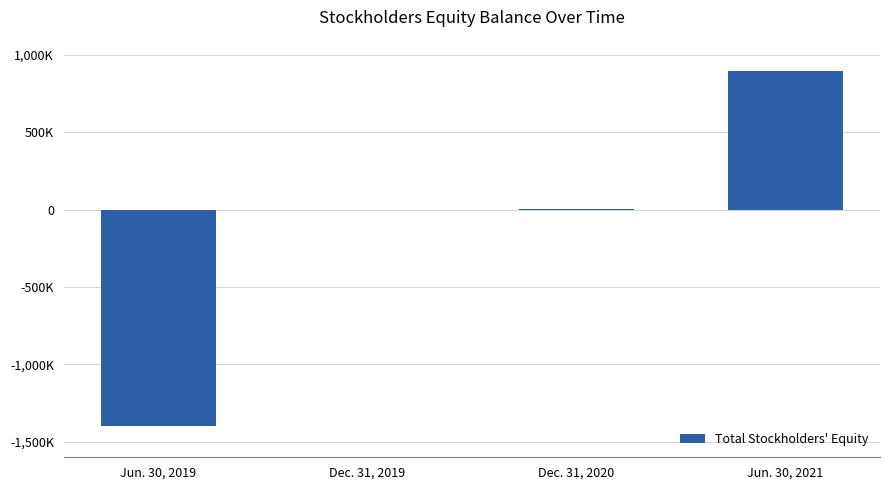

The chart shows a value of 899277 at Jun. 30, 2021. True or false?

True